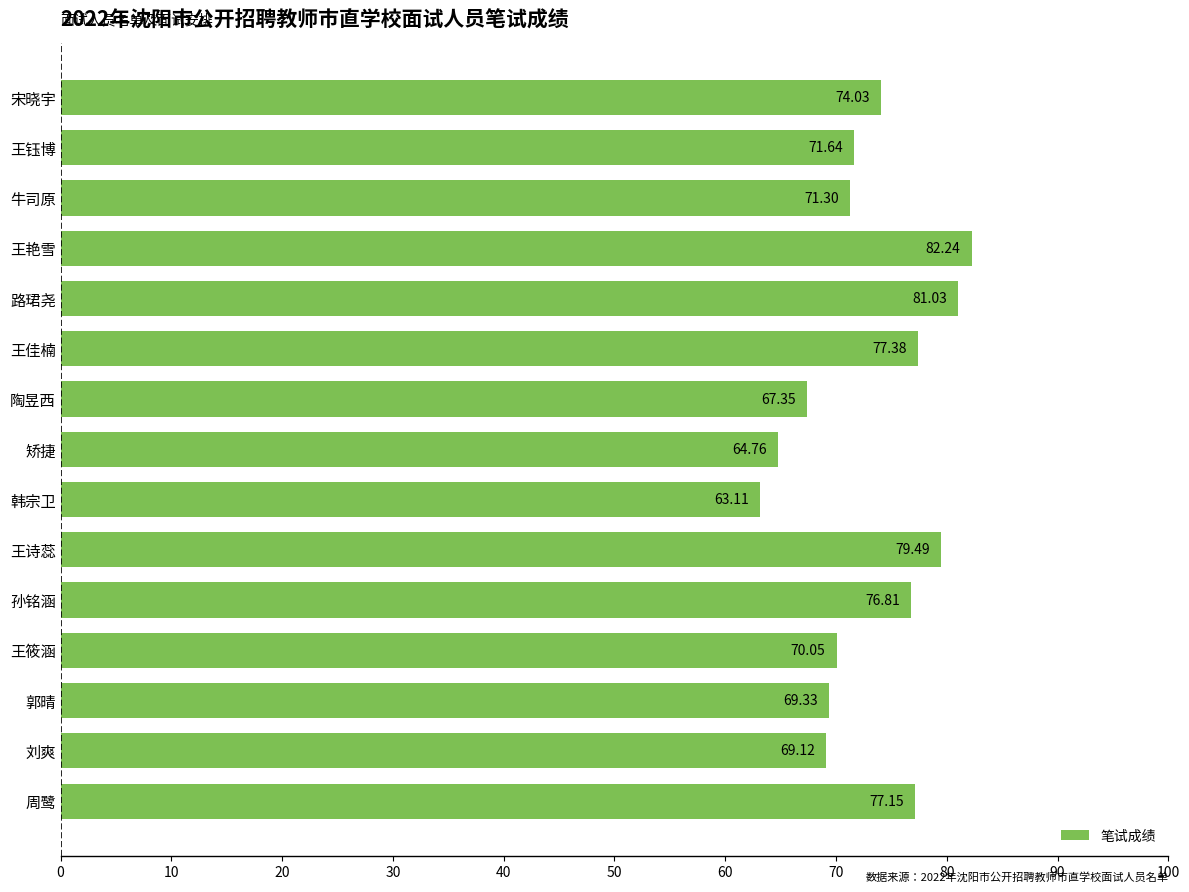

At which label is the value closest to 72?

王钰博